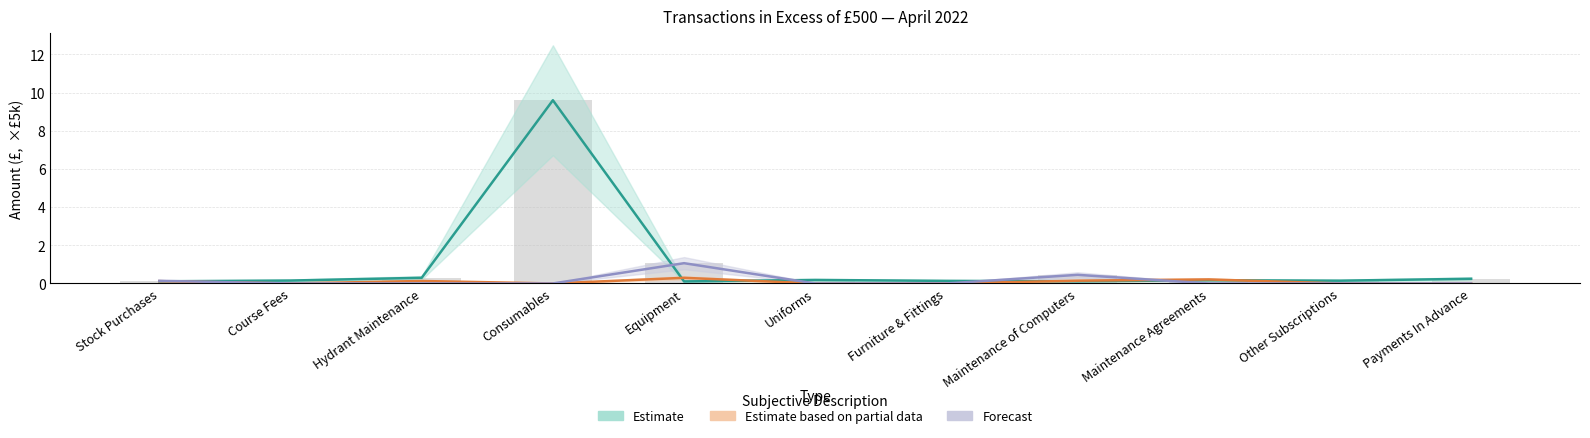

Which series has the largest total across all categories?

Estimate